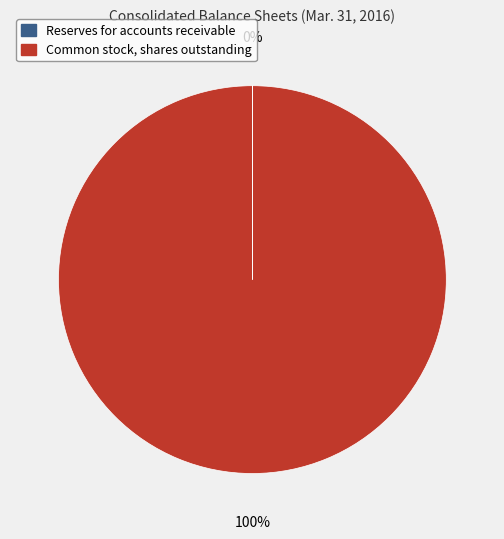

To the nearest percent, what is the difference between the largest and smallest slice percentages?

100%